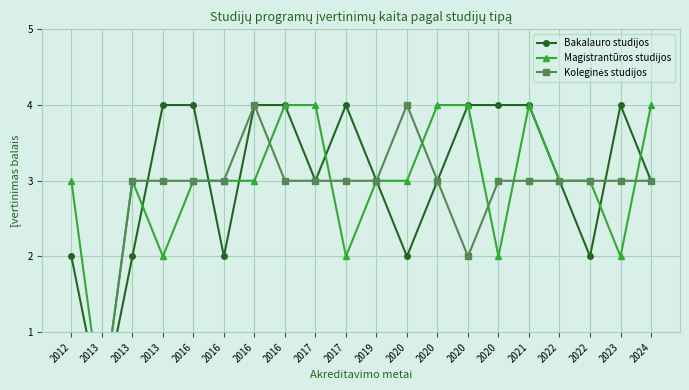

Count the Magistrantūros studijos values in the range 3 to 4.

15